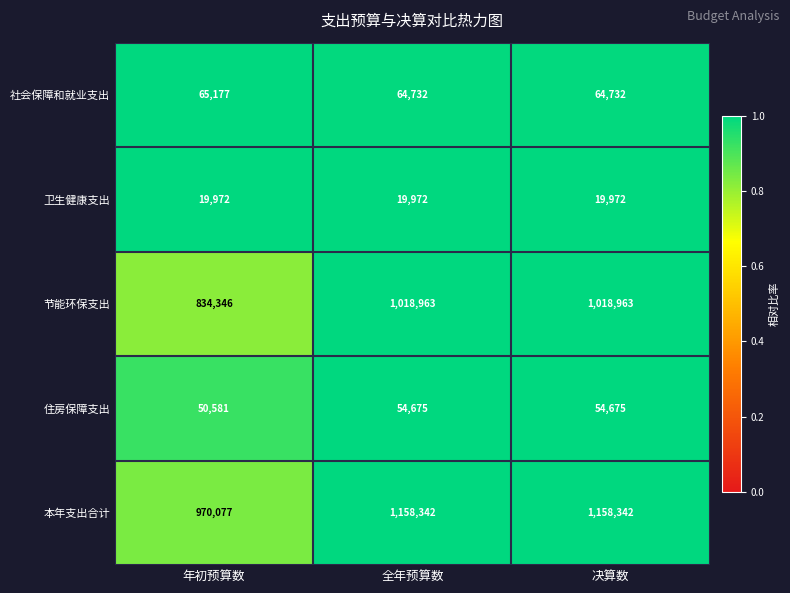

At how many categories does at least one series exceed 679428?

3